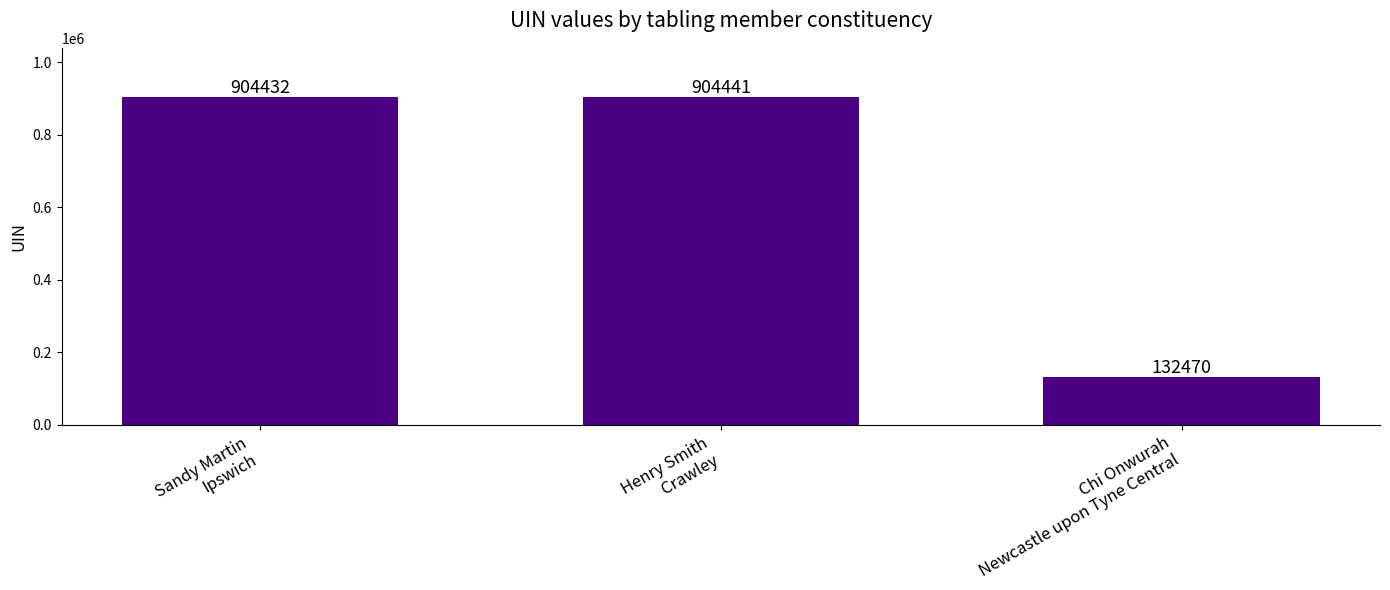

What is the difference between the maximum and minimum values?

771971